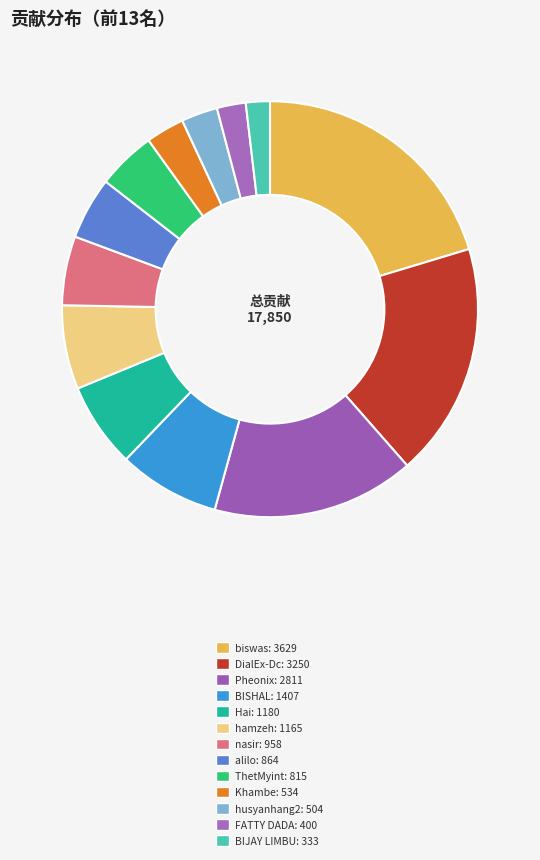

How many slices are in this pie chart?

13